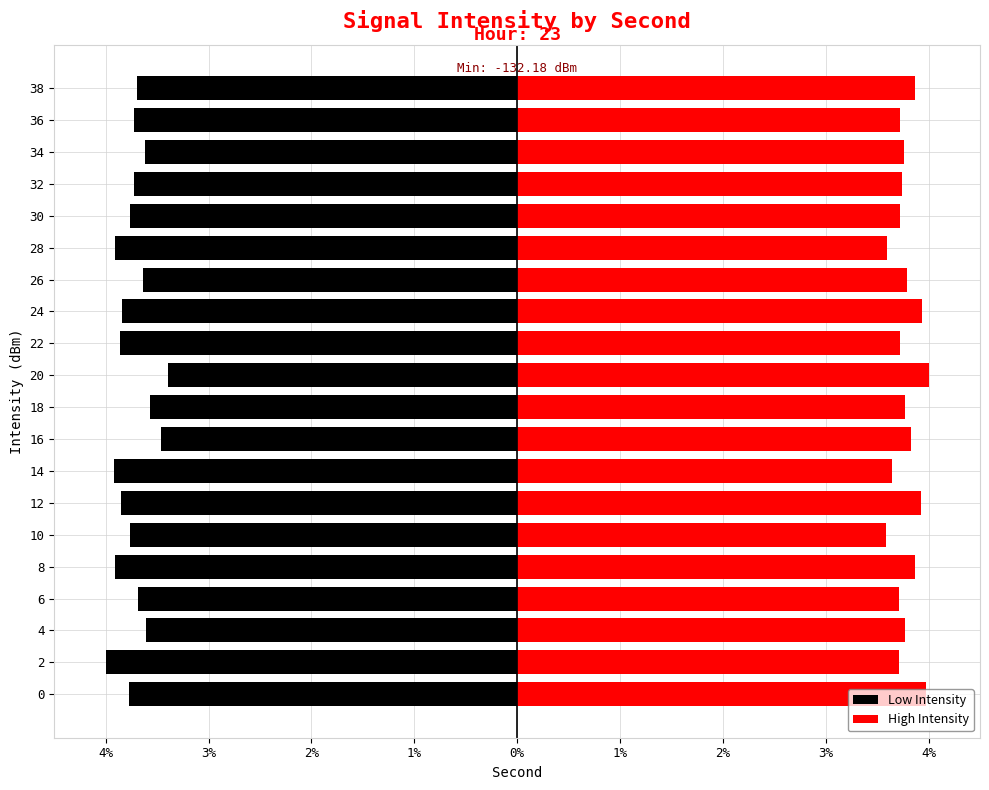

What value does the Low Intensity series have at 6?

-3.7